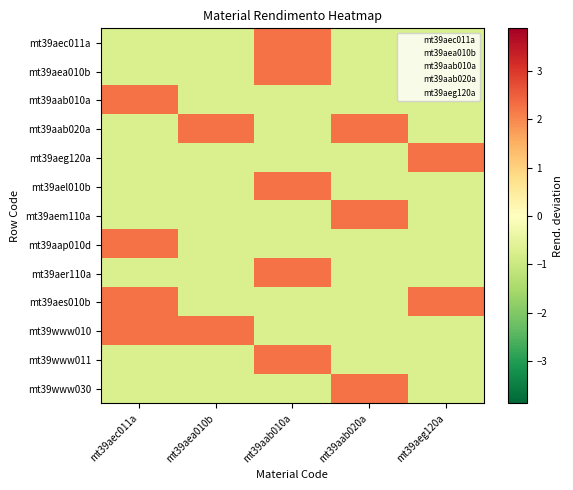

What is the difference between the highest and lowest values at mt39aeg120a?

3.0